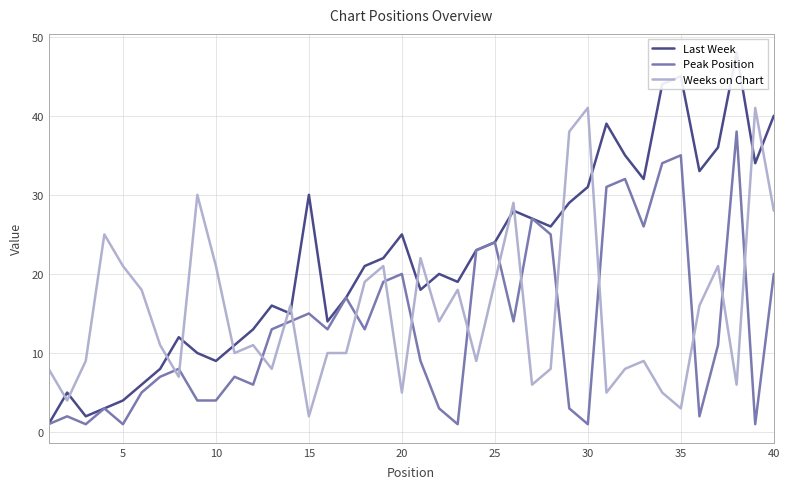

True or false: Last Week has more than 0 points higher than both neighbors.

True